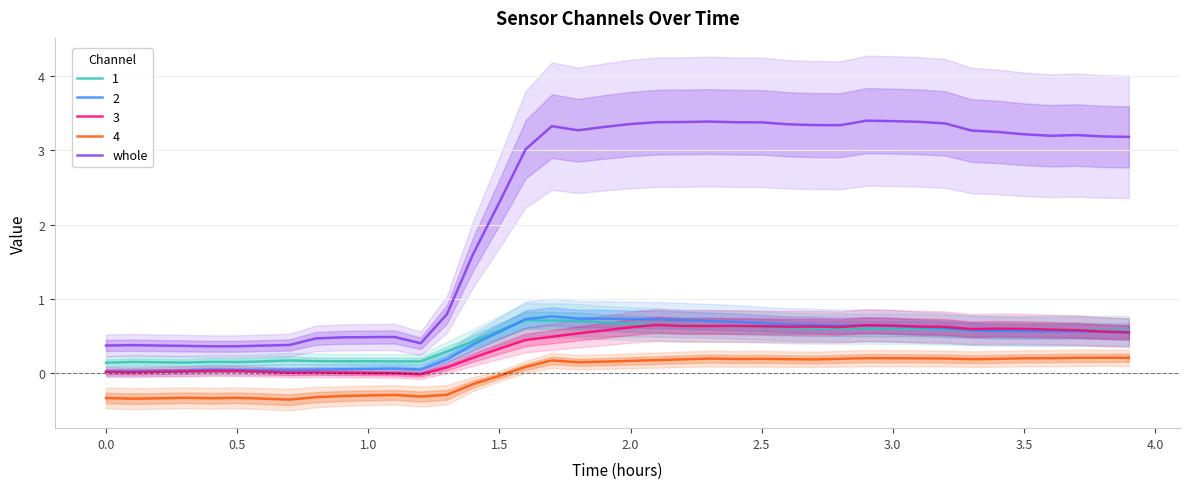

Is it true that 3 equals 1.0 at 3.5?

False